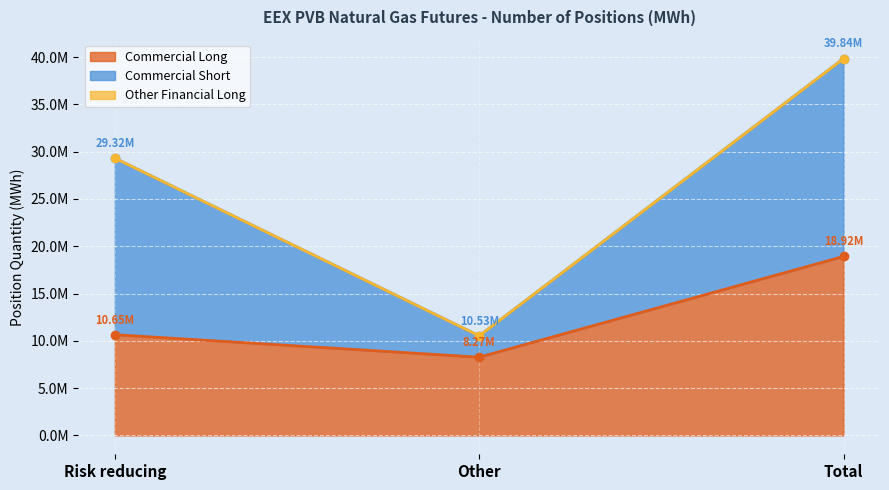

Is the value of Commercial Short at Risk reducing greater than the value of Commercial Long at Total?

No